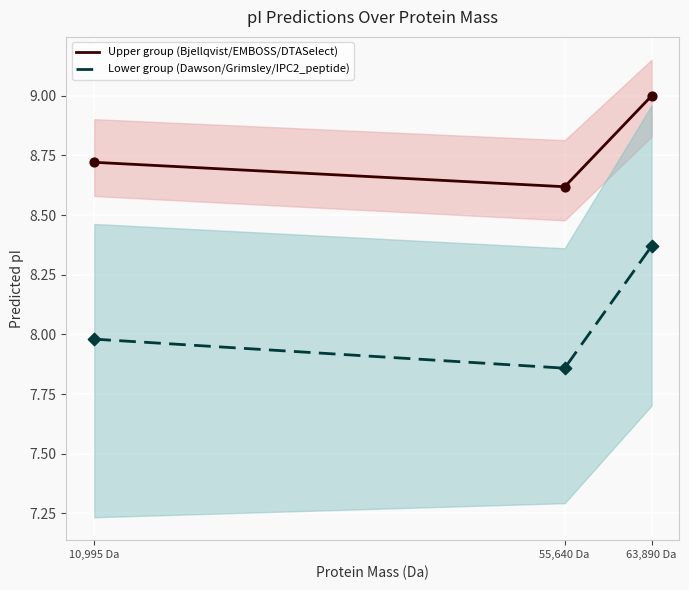

What is the total value across all series at 55,640 Da?

16.5